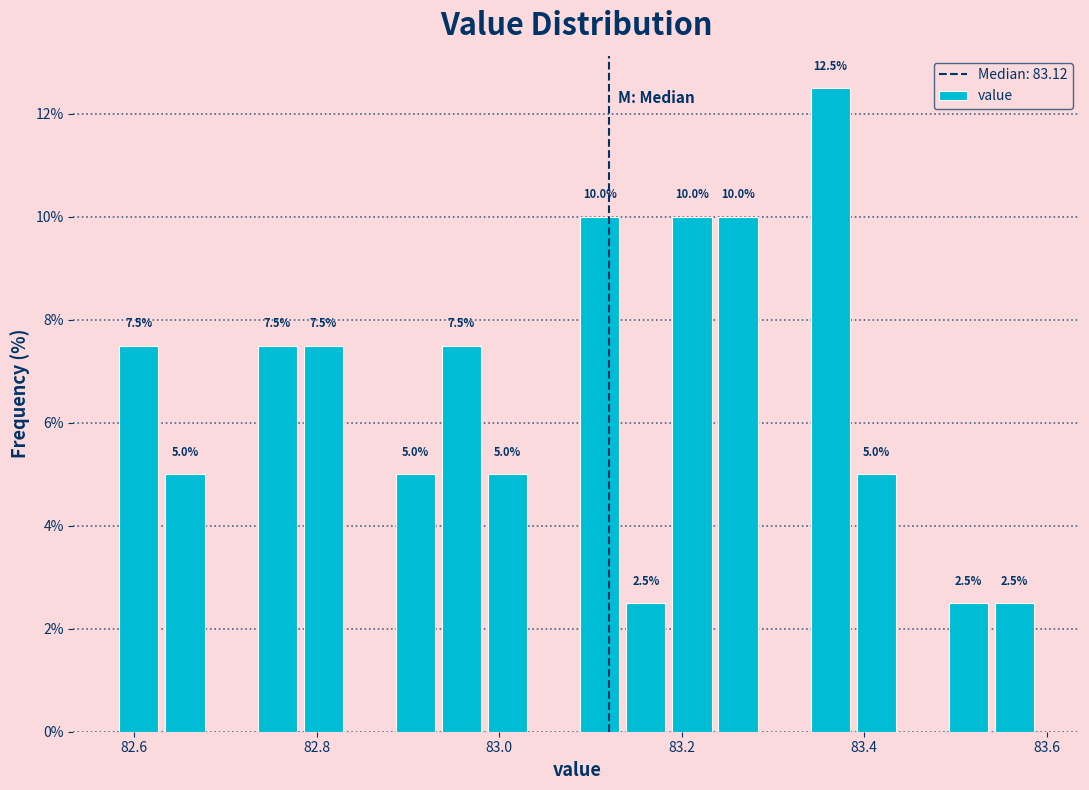

Read against the x-axis, roughly where is the centre of the tallest bar?

83.36